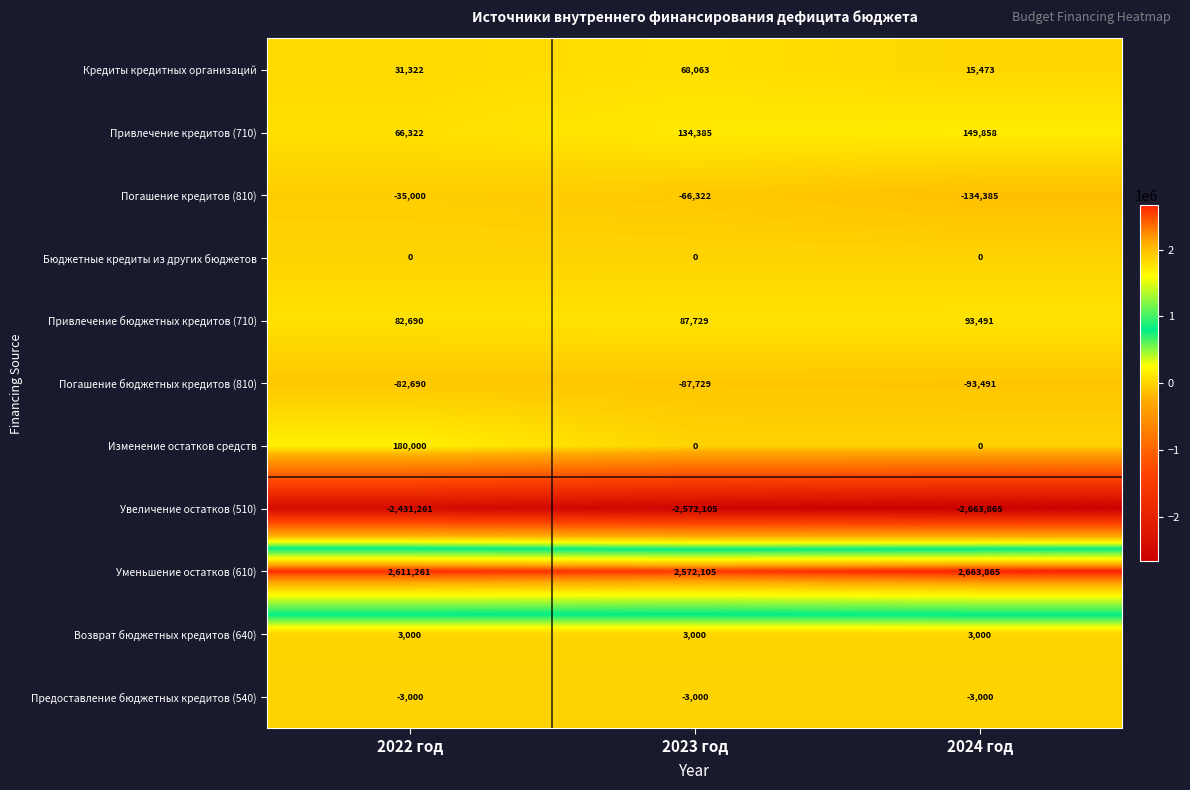

Is it true that Предоставление бюджетных кредитов (540) equals -3000 at 2022 год?

True